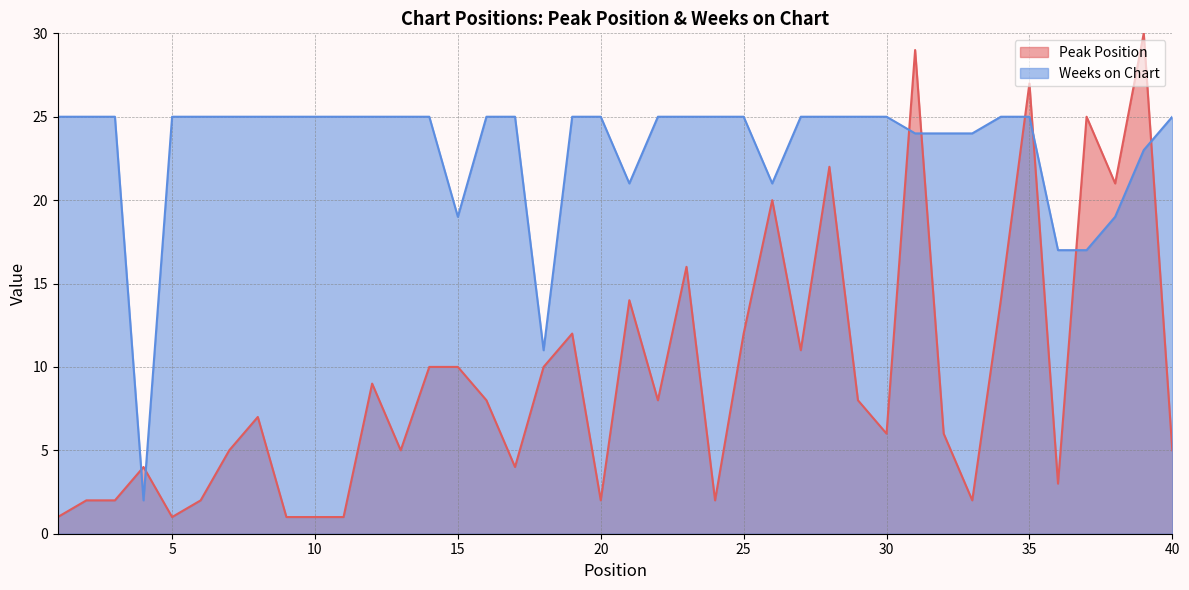

How many values in the Weeks on Chart series are below 25?

12